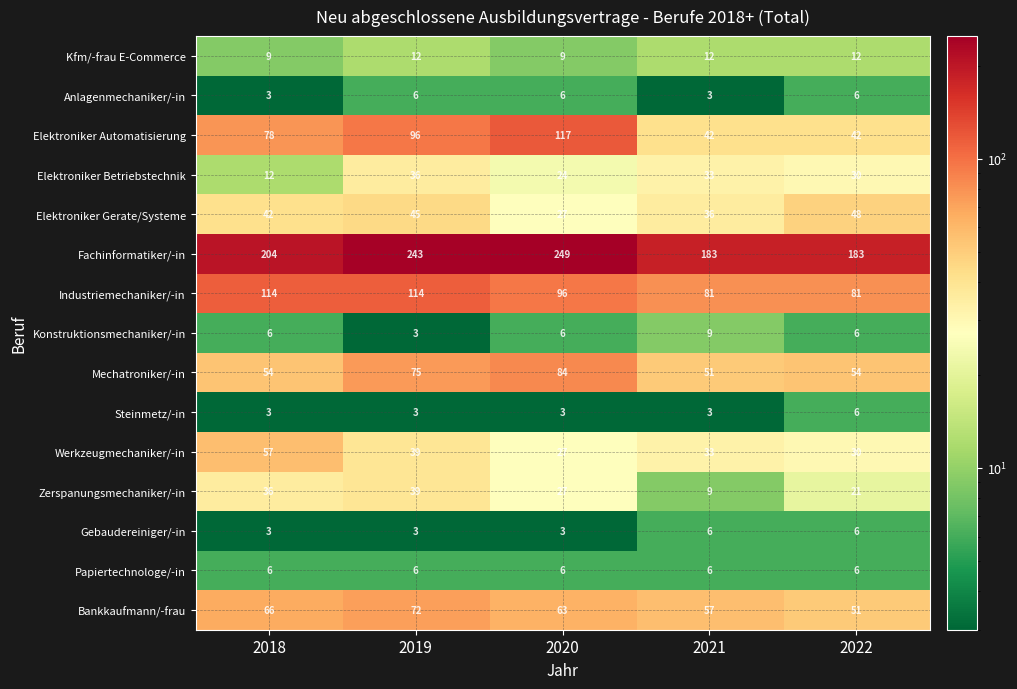

Which series has the widest spread of values?

Elektroniker Automatisierung